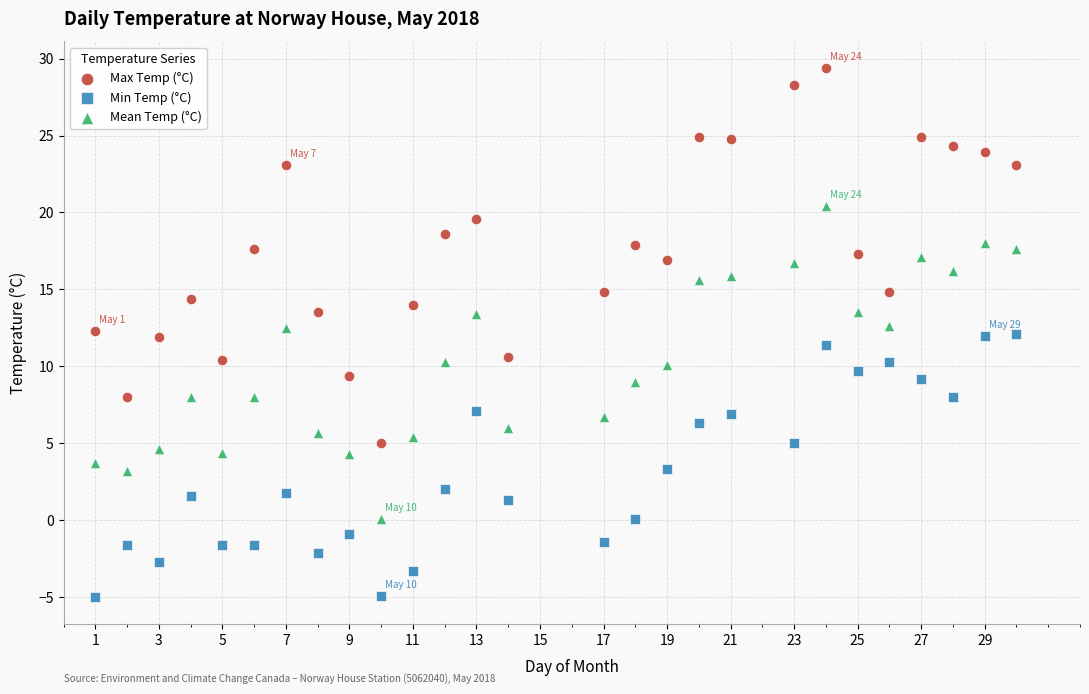

Which series reaches the minimum Y coordinate?

Min Temp (°C)